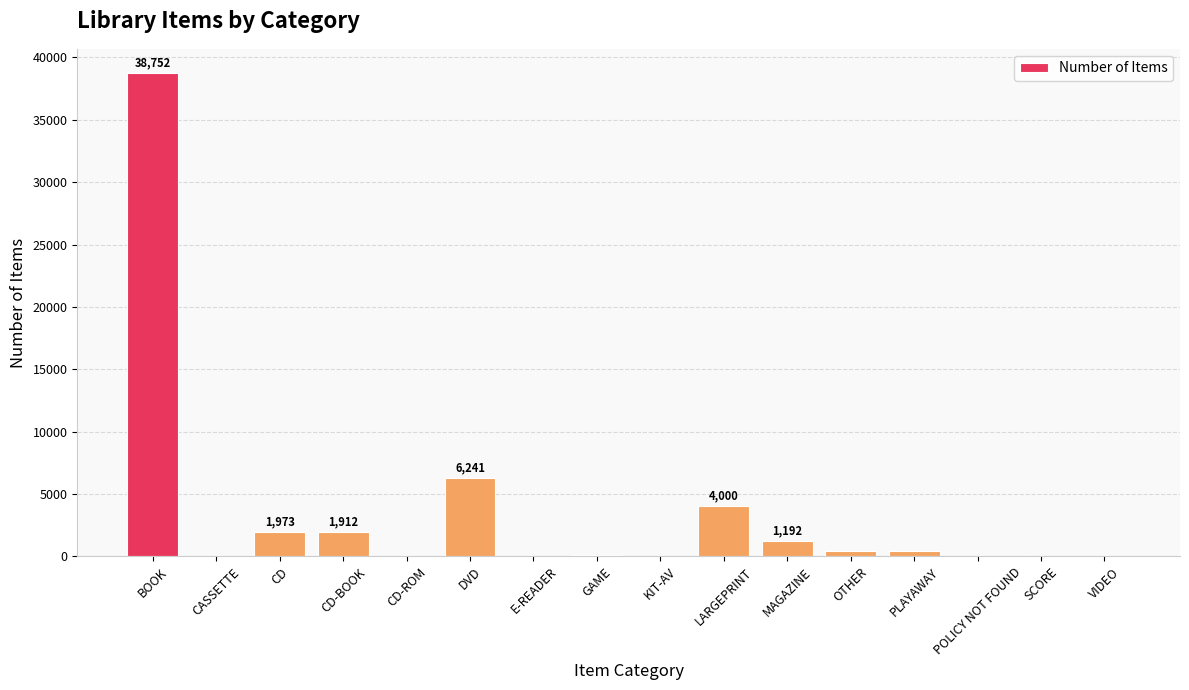

At which label is the value closest to 19376?

DVD